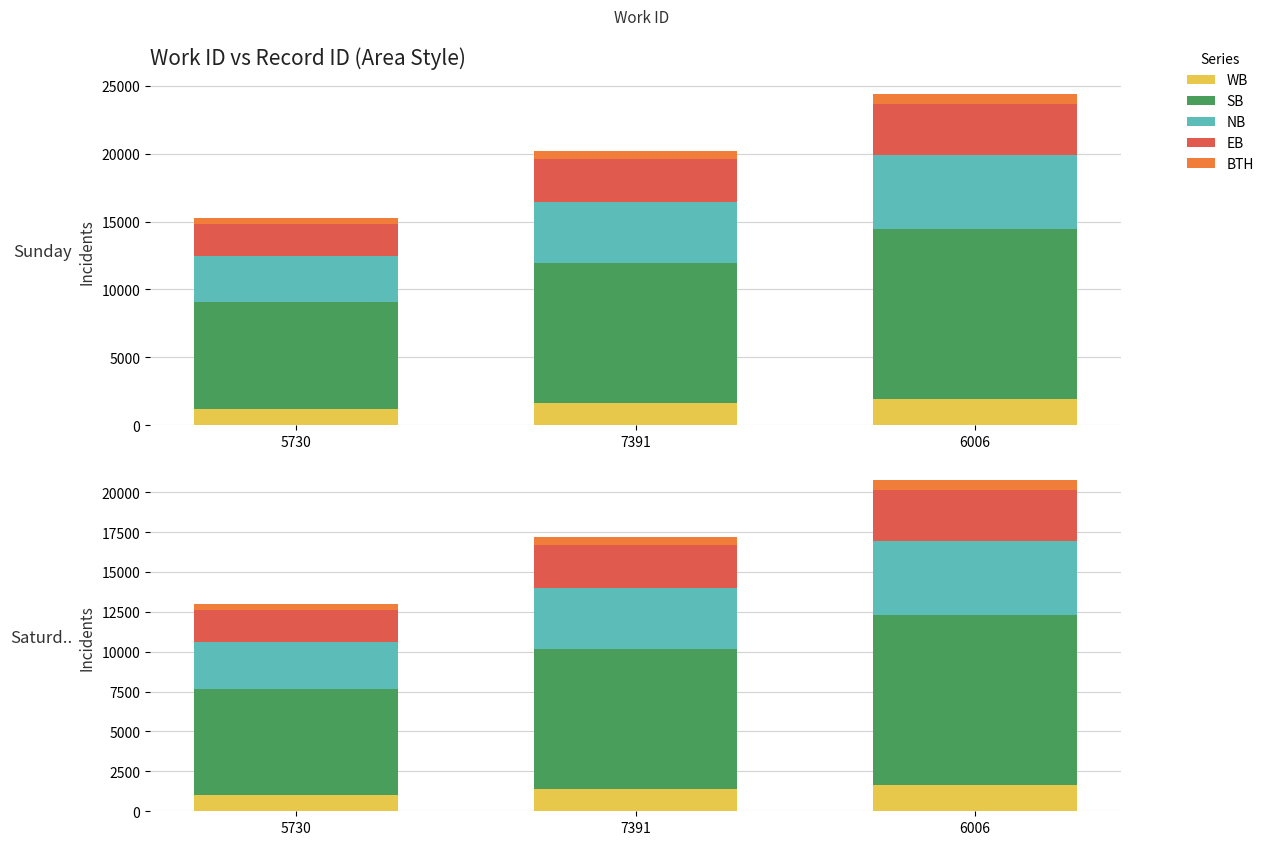

What is the label of the 3rd bar from the left?

6006